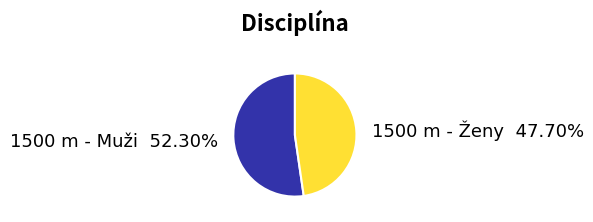

Is there any slice that represents more than half of the pie?

Yes